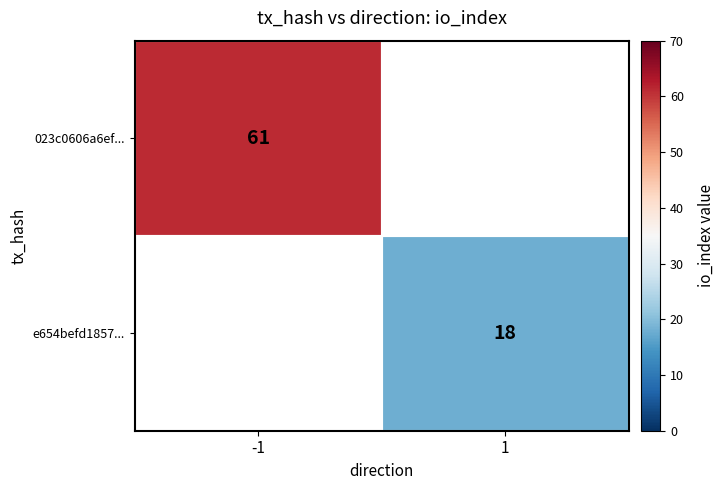

How many distinct data groups are displayed?

2